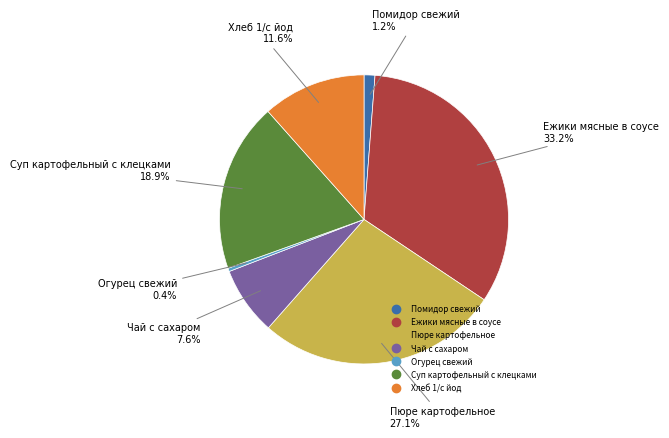

How many segments does this pie chart have?

7